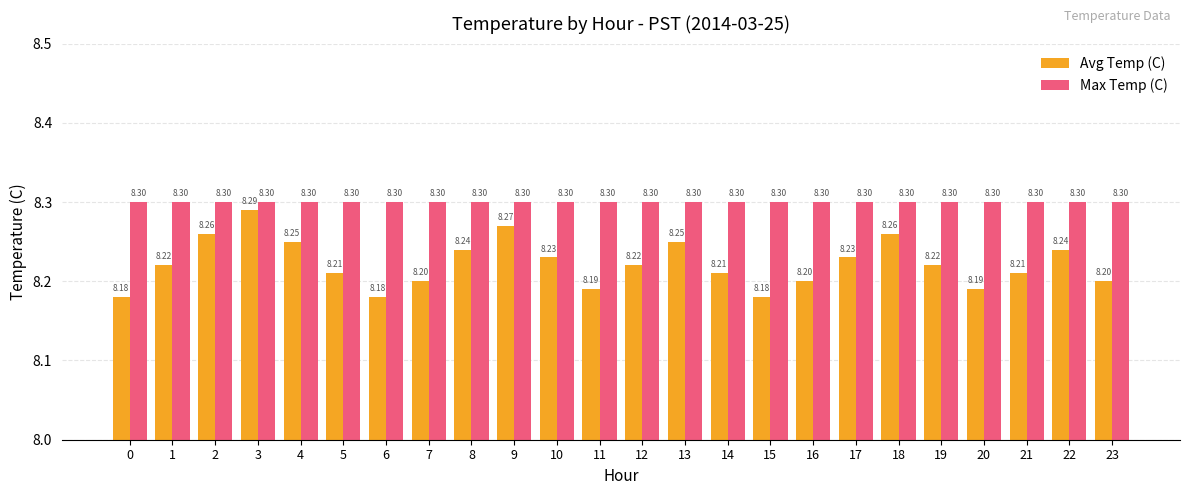

What are all the series names shown in the legend?

Avg Temp (C), Max Temp (C)